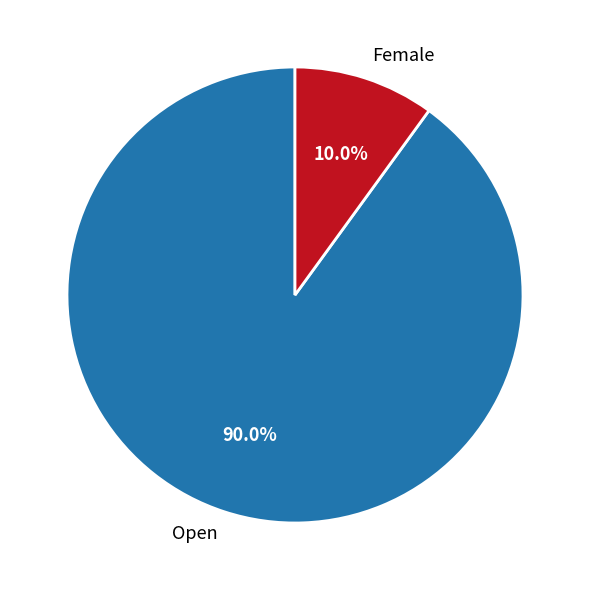

How many segments does this pie chart have?

2